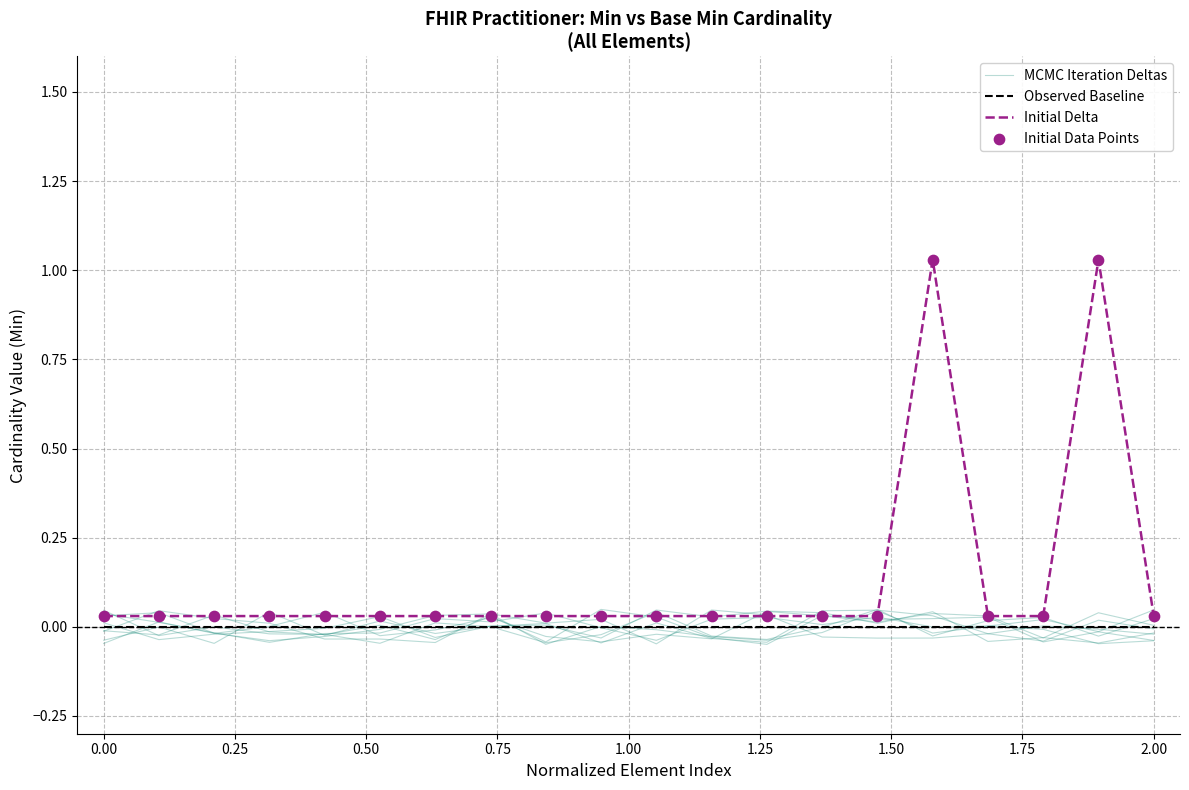

What is the total value across all series at 2.00?

0.1